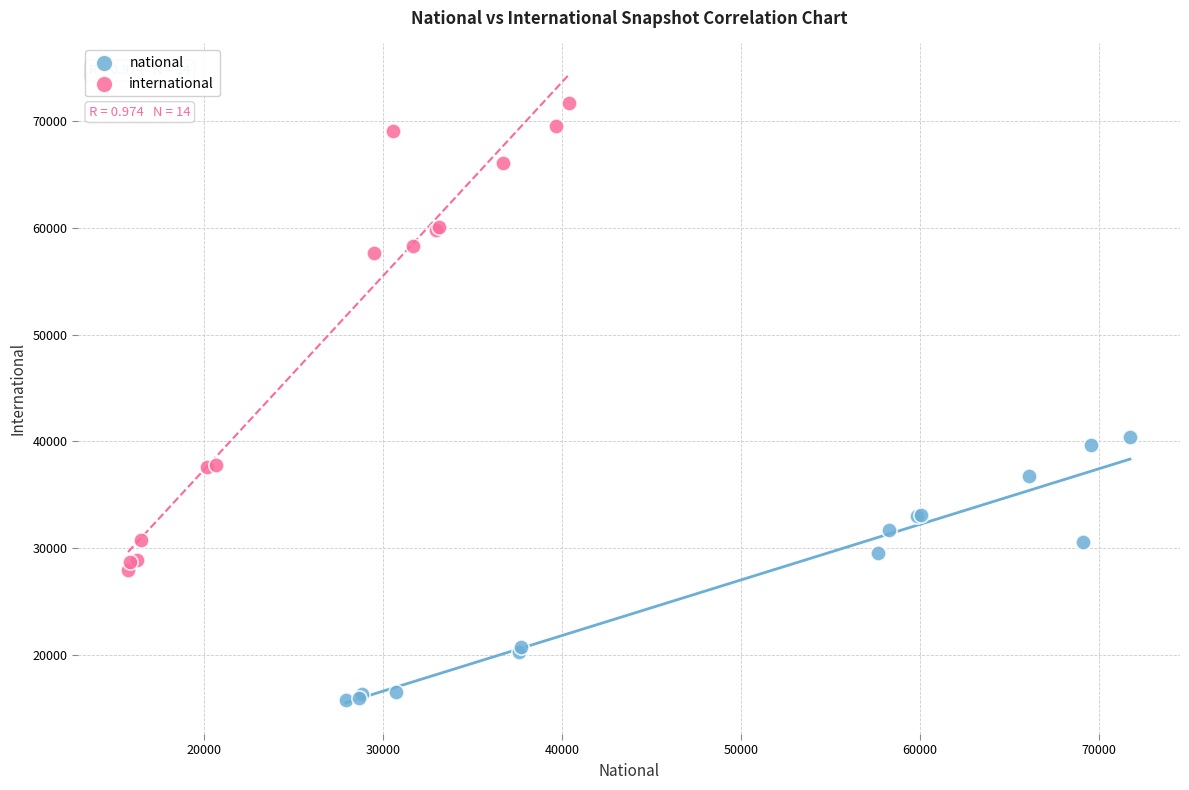

Which series contains the lowest Y value?

national